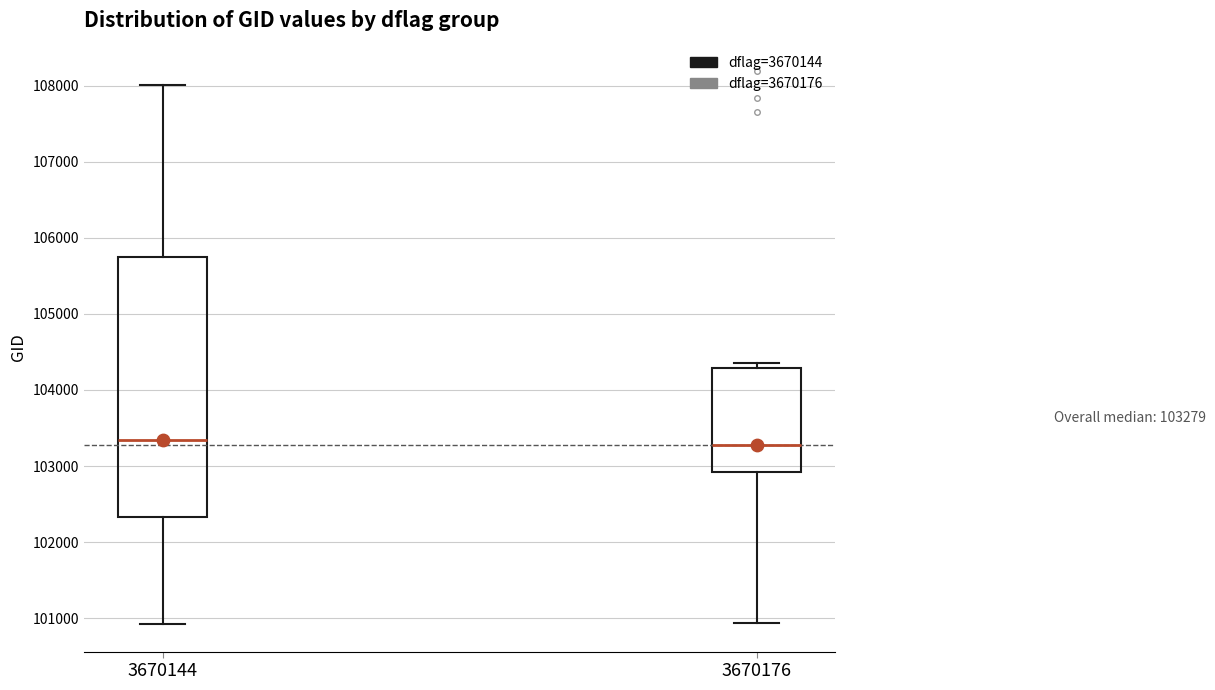

Comparing the boxes themselves (not the whiskers), which one is the tallest?

3670144